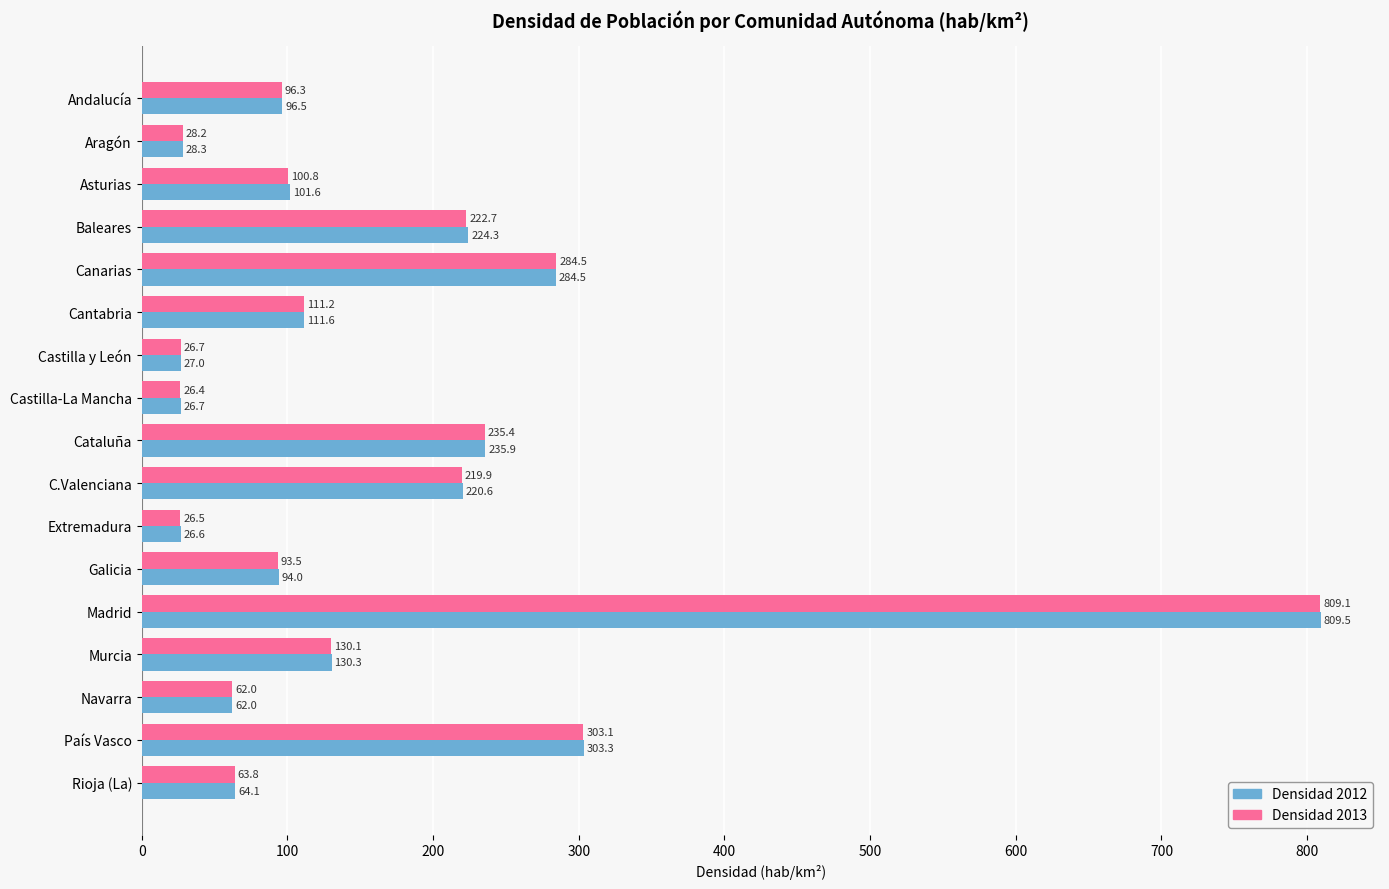

What is the minimum value for Densidad 2012?

26.6